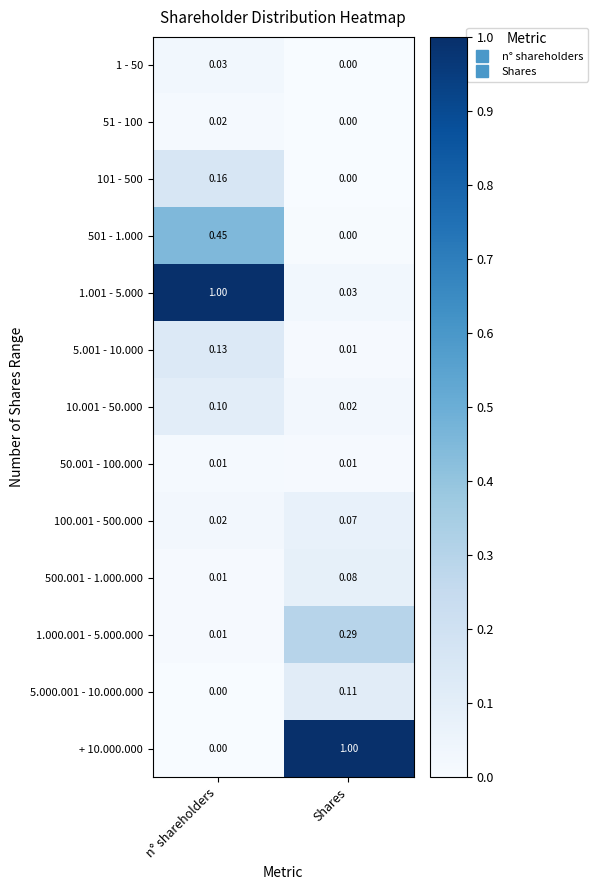

At which label is + 10.000.000 closest to 0?

n° shareholders